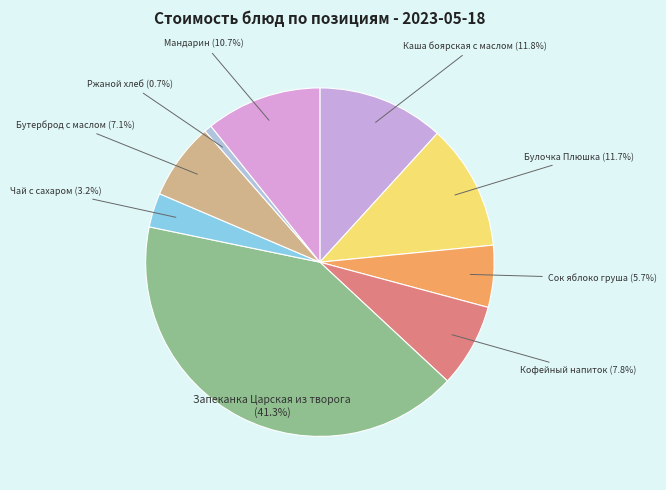

To the nearest percent, what is the difference between the Бутерброд с маслом and Мандарин slice percentages?

4%